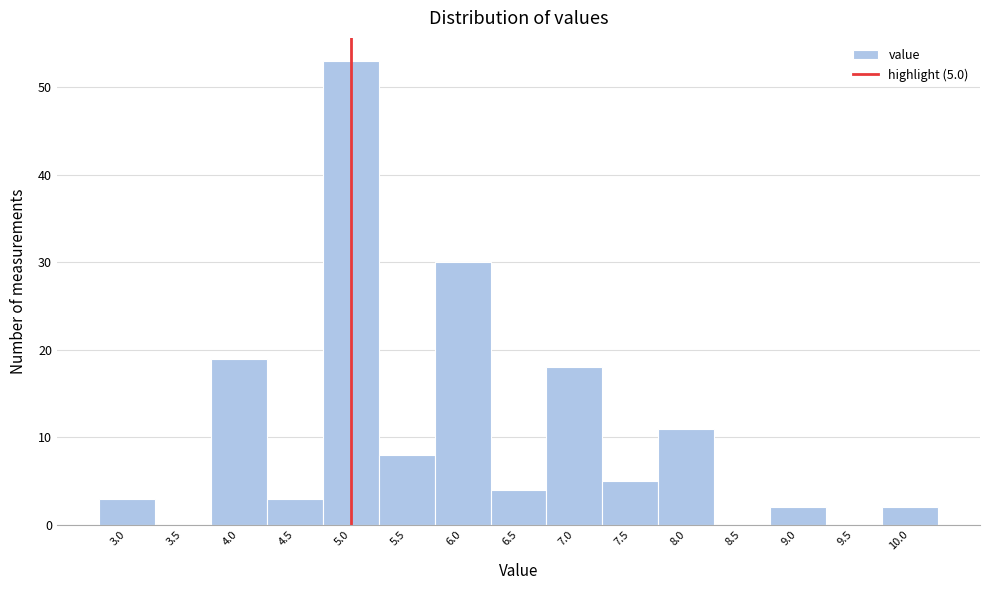

Over which range of the x-axis is the bar tallest?

4.75 to 5.25